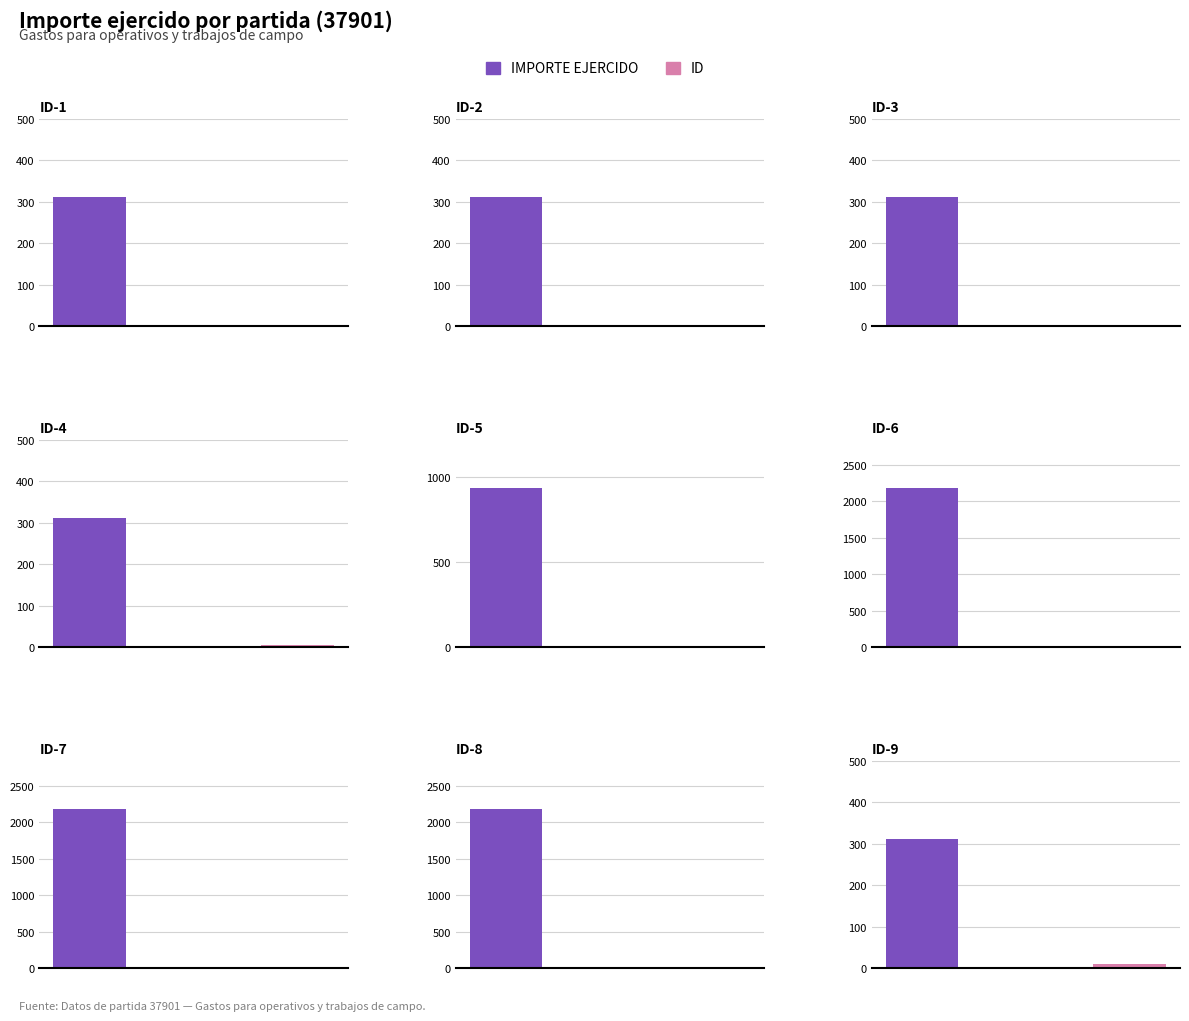

At which label does Importe ejercido reach its peak?

ID-6